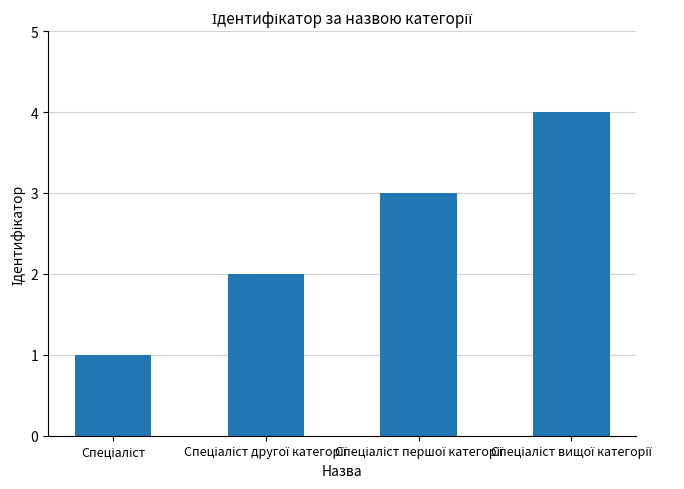

Reading right to left, transcribe all the data shown in this chart.

4	3	2	1